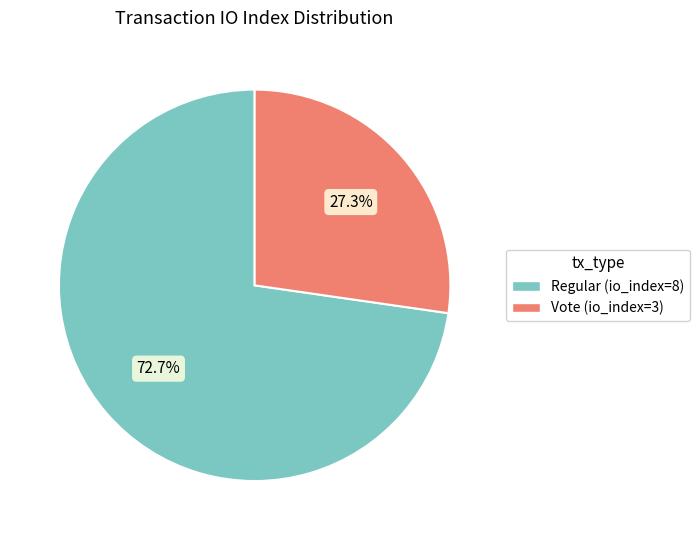

True or false: Regular (io_index=8) accounts for 73% of the total.

True